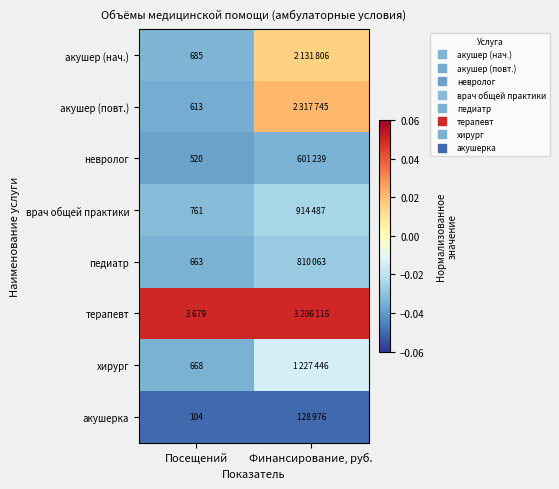

At which label does хирург reach its minimum?

Посещений